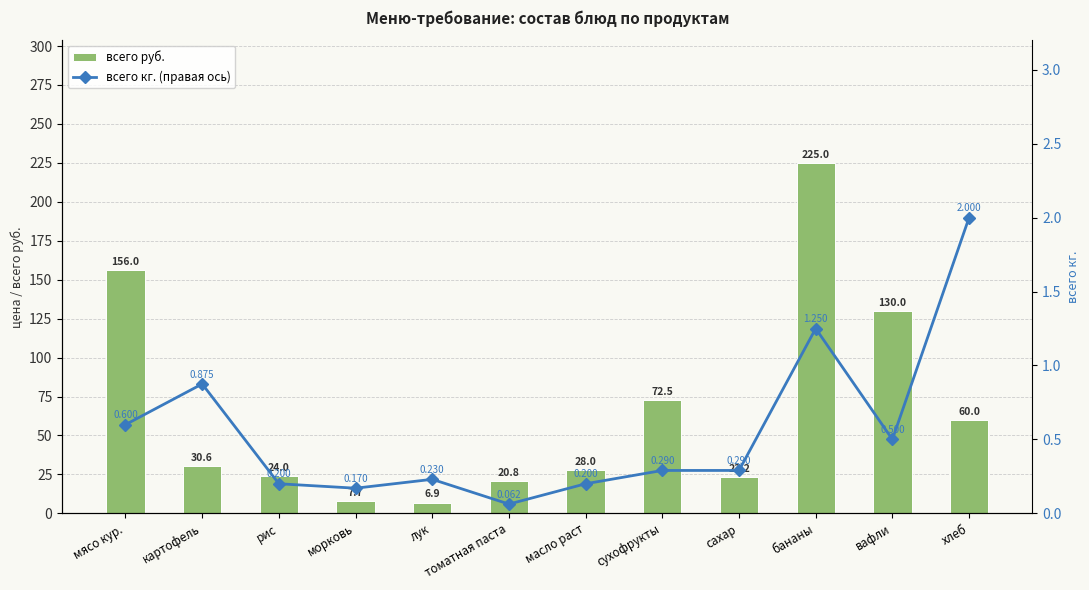

What is the label of the 10th bar from the left?

бананы